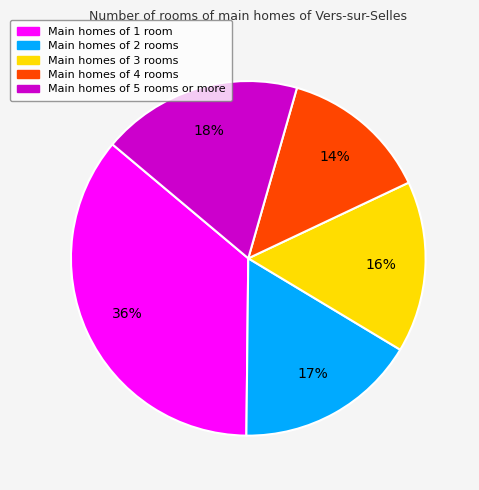

To the nearest percent, what is the difference between the largest and smallest slice percentages?

22%